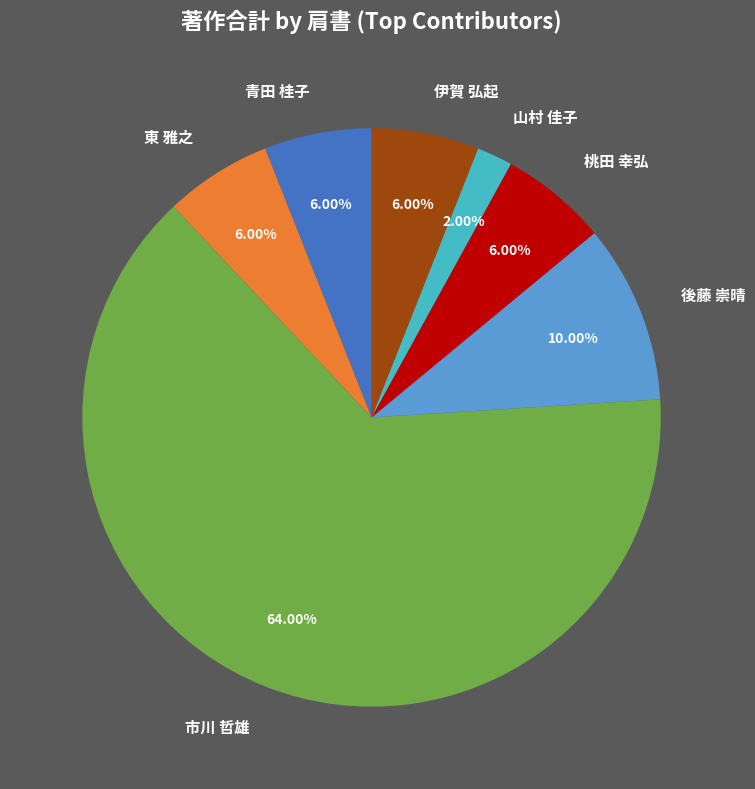

Which slice is the smallest?

山村 佳子